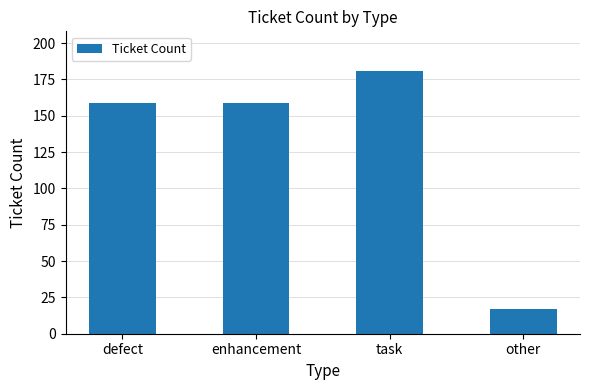

True or false: the data shows 17 at other.

True